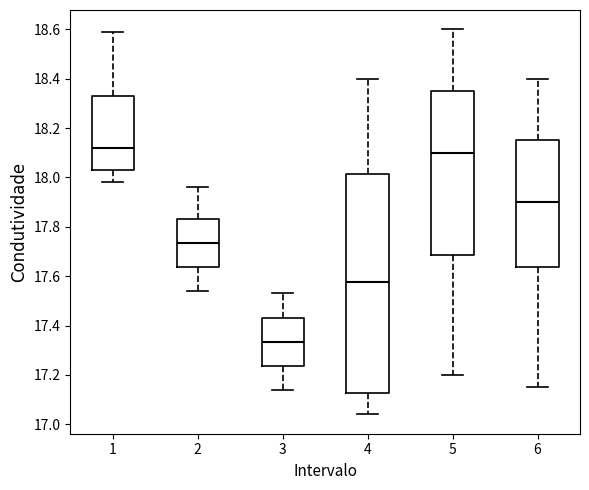

Which box has the lowest median line?

3